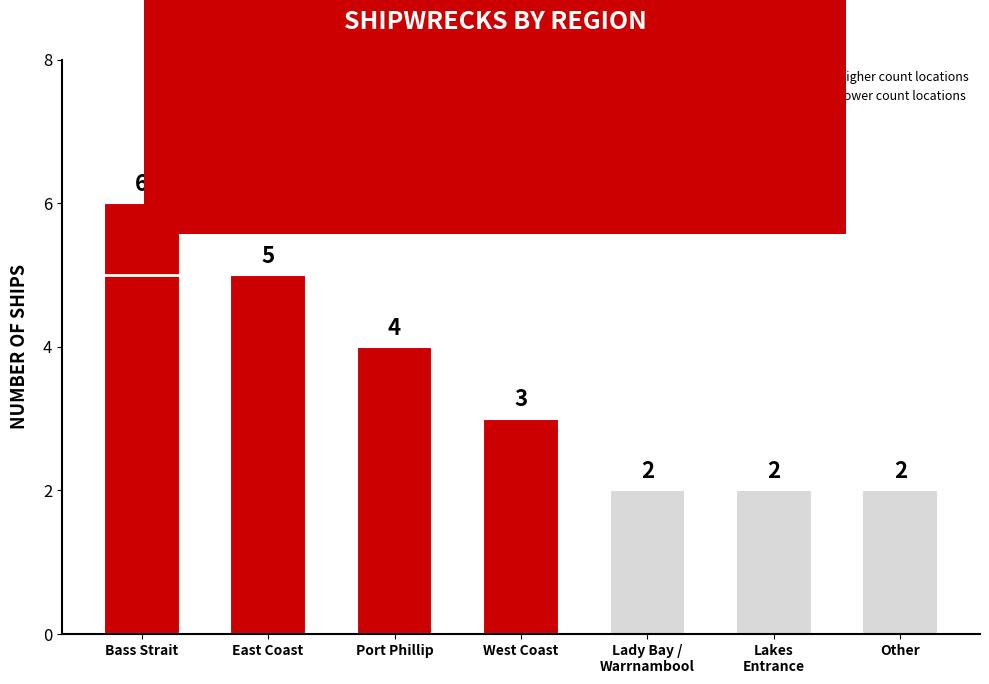

What is the ratio of the value at Port Phillip to the value at West Coast?

1.3